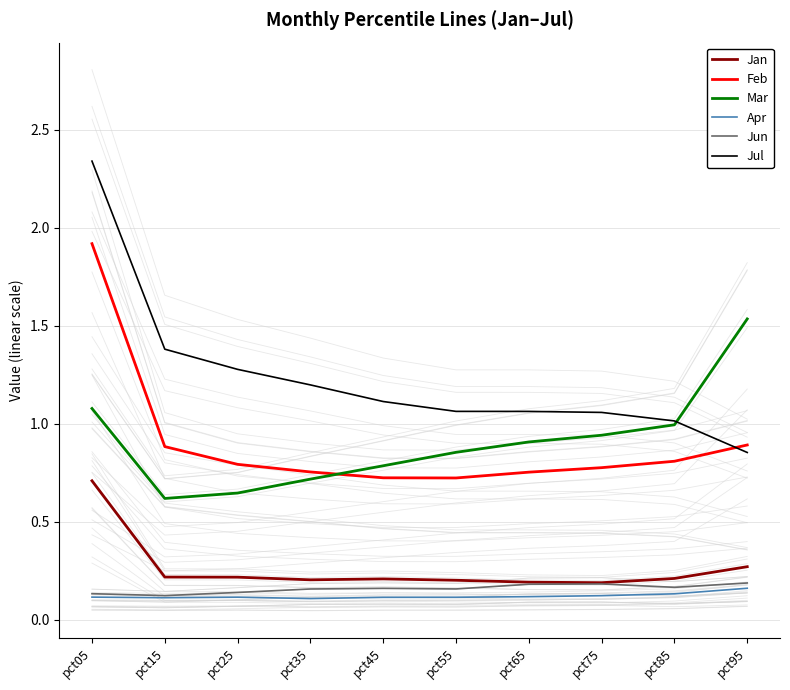

Which has a higher value, pct95 or pct65?

pct95